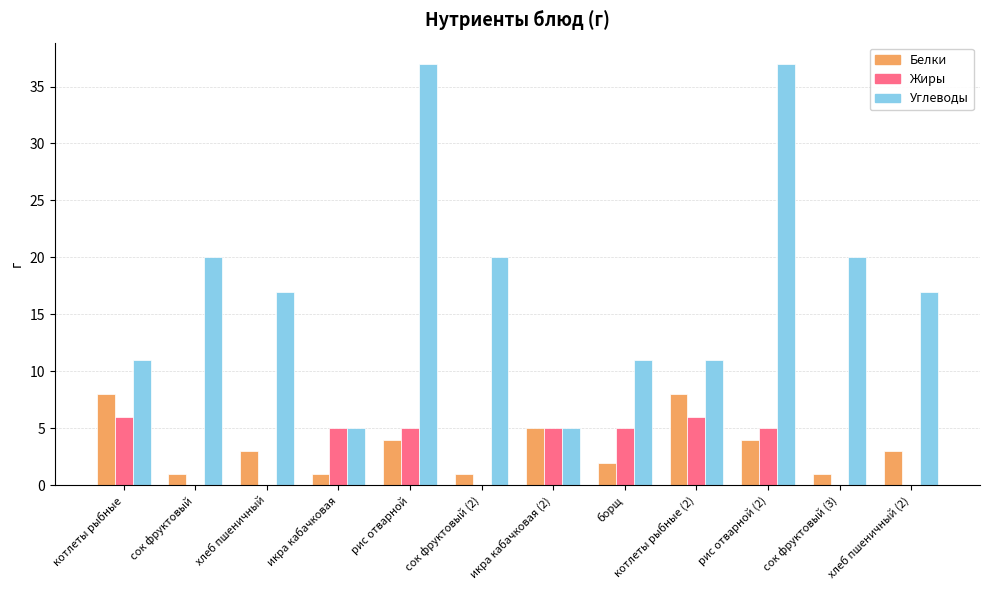

Between икра кабачковая (2) and сок фруктовый (3), which series saw the biggest shift?

Углеводы